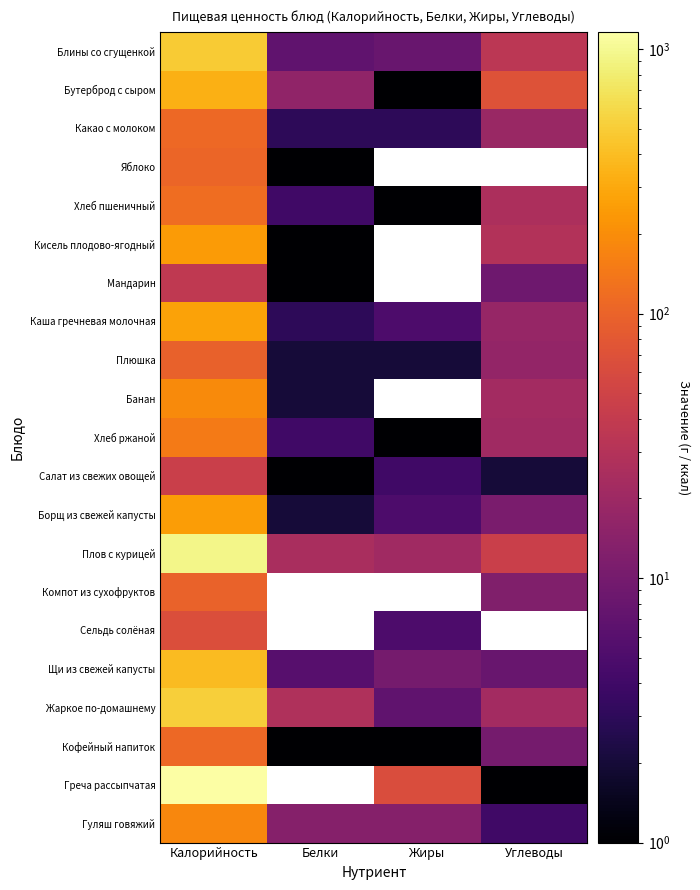

Where does the Жаркое по-домашнему series first go above 28?

Калорийность